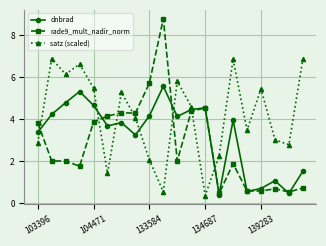

What is the value of the dnbrad point at the 2nd from the left?

4.2